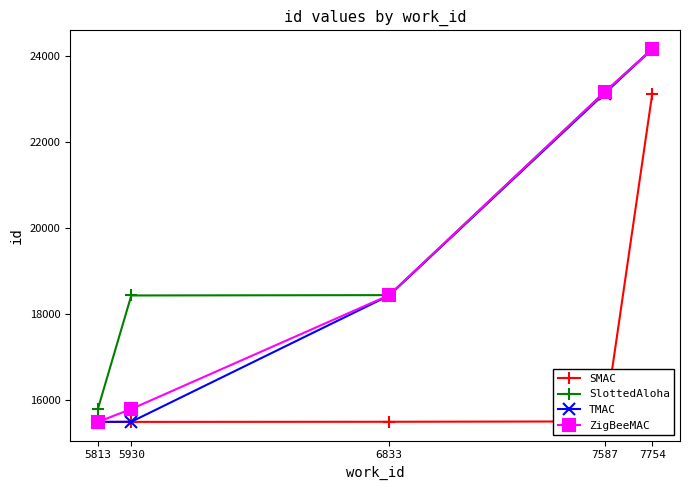

True or false: TMAC has a value of 15495 at 5813.

True